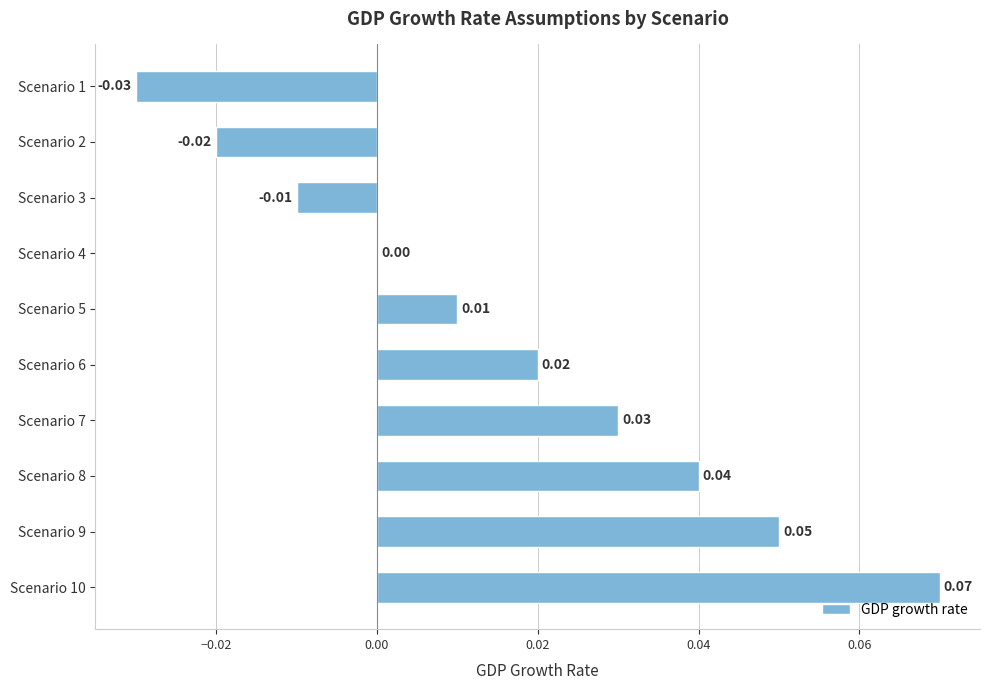

Which has a higher value, Scenario 5 or Scenario 6?

Scenario 6